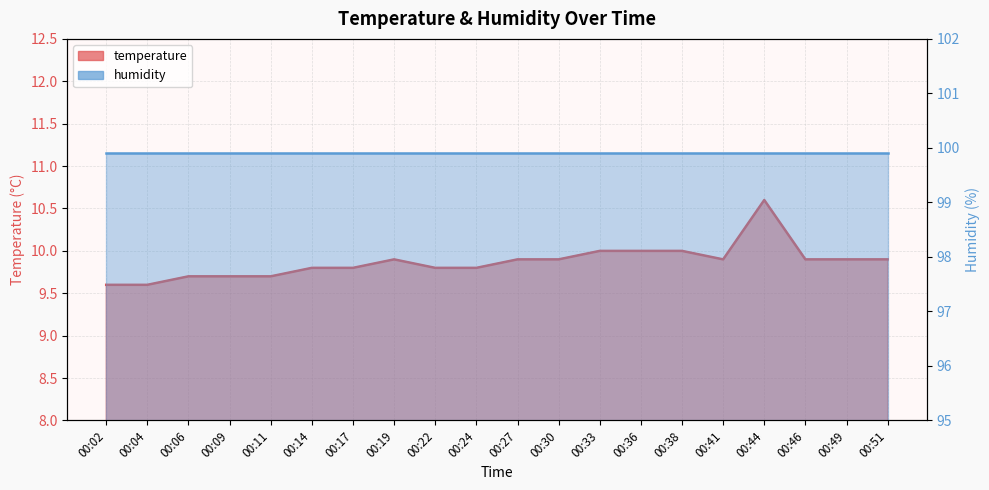

Which label corresponds to the largest value in the chart?

00:44